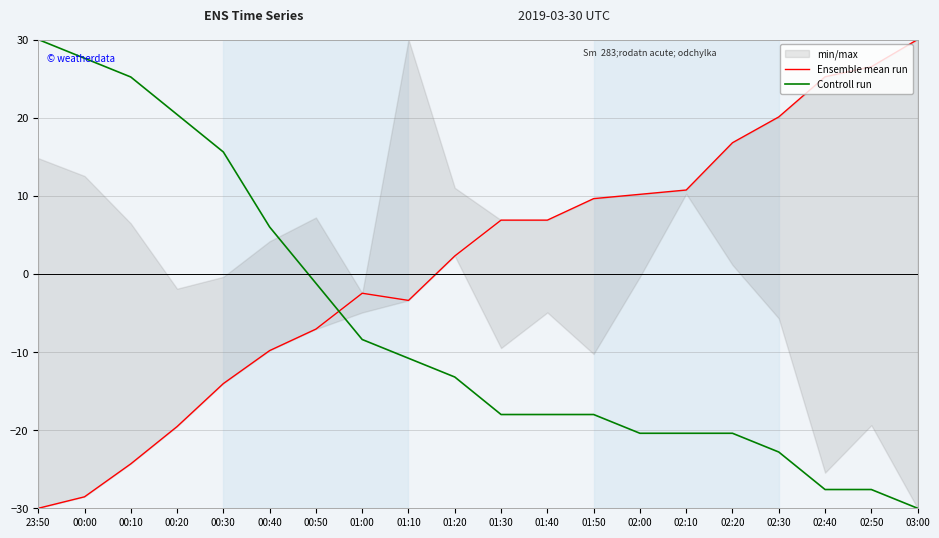

What is the label of the 20th point from the left?

03:00